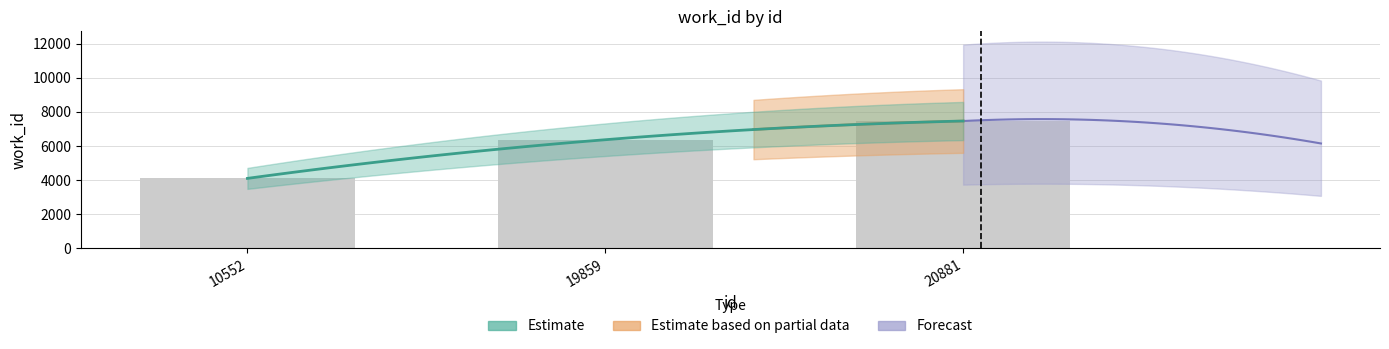

Are the bars grouped side by side (vs. stacked)?

No